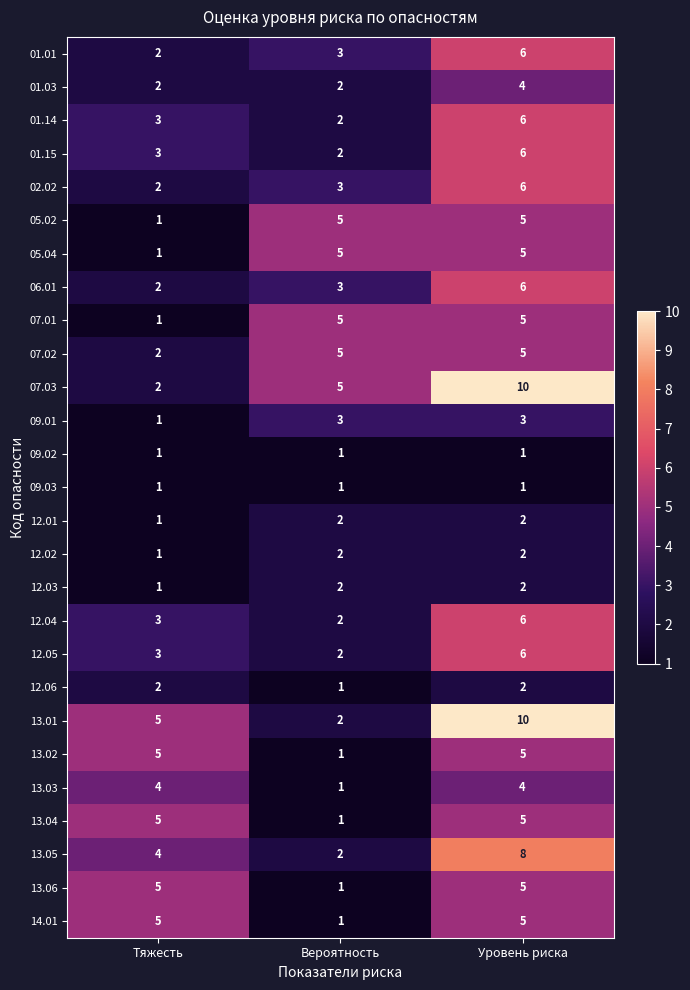

At how many categories does at least one series exceed 3?

3